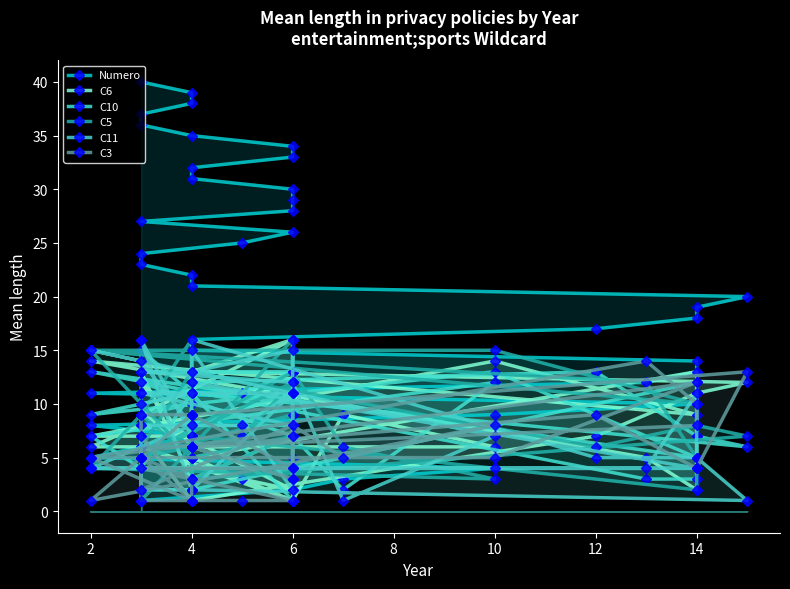

What is the smallest value displayed?

1